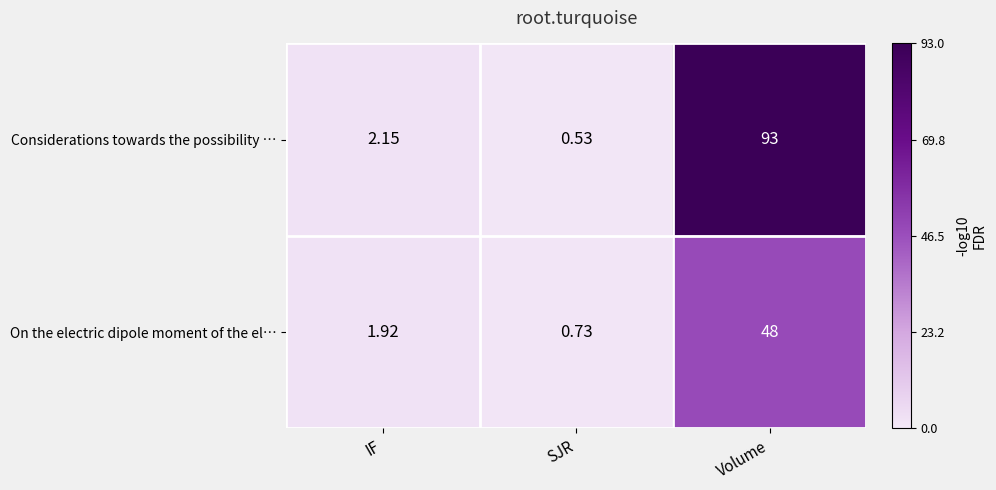

At which label does Considerations towards the possibility … first exceed 2?

IF